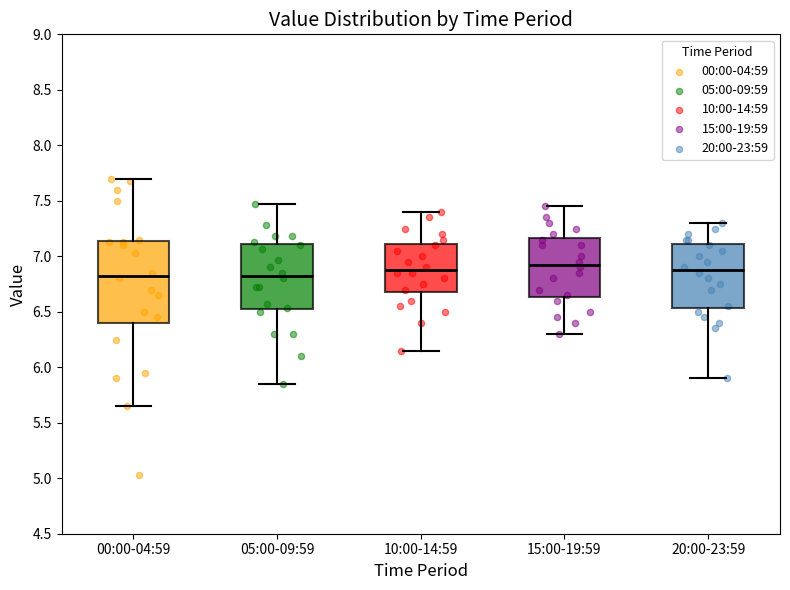

Where does the lower whisker of the box for 15:00-19:59 end on the y-axis? The values are not printed on the chart, so give them approximately, as read against the axis.

6.30